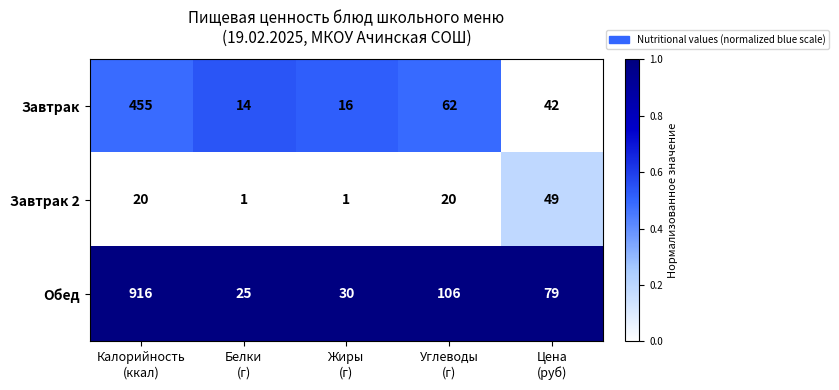

Which series has the largest total across all categories?

Обед